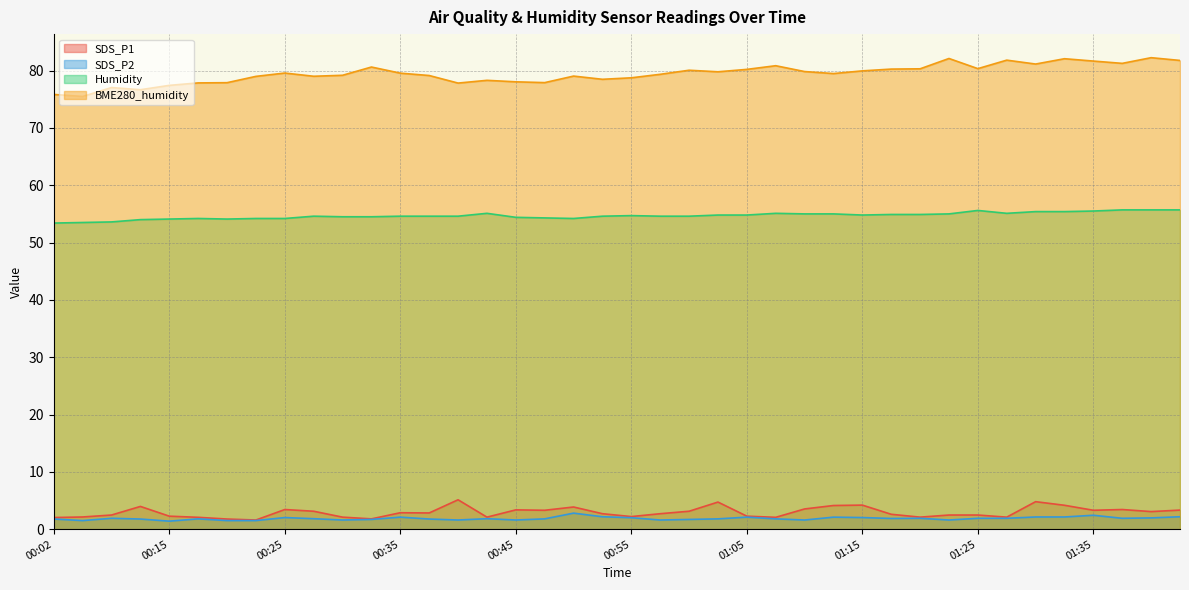

What is the label of the 4th point from the left?

00:12